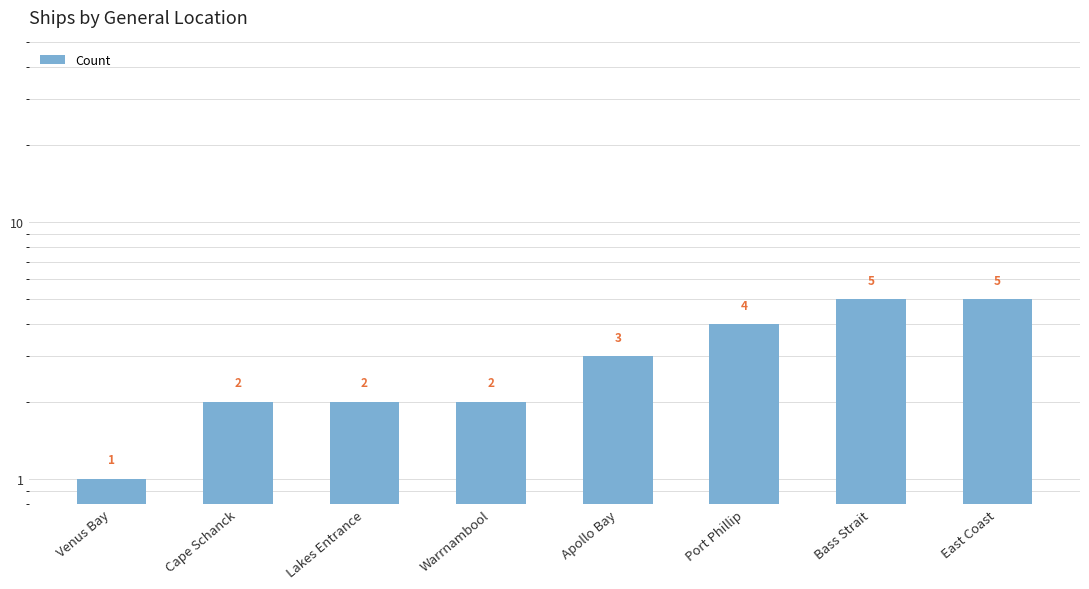

What is the value of the 1st bar from the left?

1